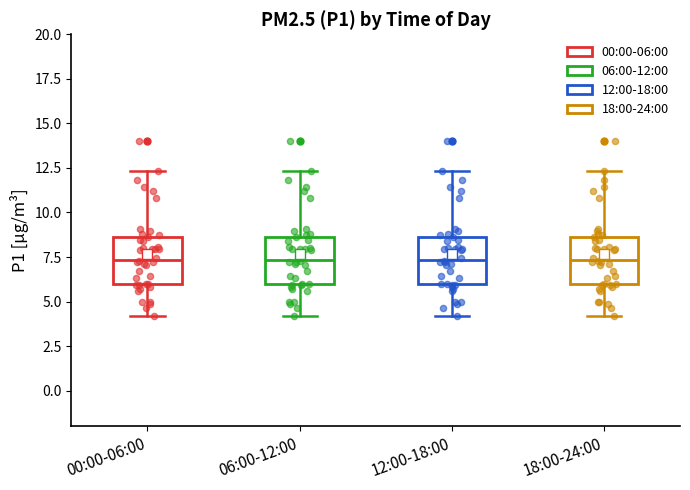

Reading left to right, transcribe this box plot: for each box, give where its median line is, the range the box spans, and where its two whiskers end, as read against the y-axis. The values are not printed on the chart, so give them approximately, as read against the axis.

00:00-06:00: median 7.5, box 6.0 to 8.5, whiskers 4.0 to 12.5
06:00-12:00: median 7.5, box 6.0 to 8.5, whiskers 4.0 to 12.5
12:00-18:00: median 7.5, box 6.0 to 8.5, whiskers 4.0 to 12.5
18:00-24:00: median 7.5, box 6.0 to 8.5, whiskers 4.0 to 12.5